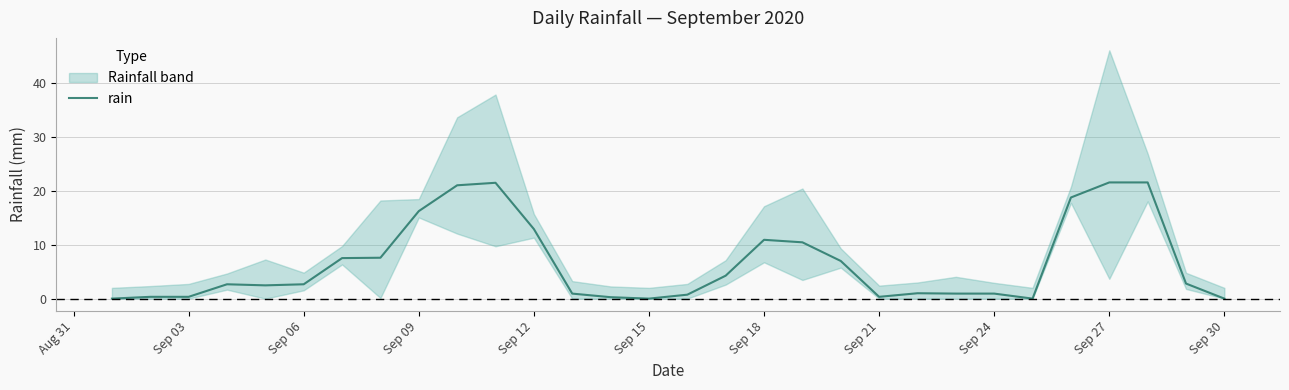

True or false: rain has a value of 12.9 at Sep 12.

True